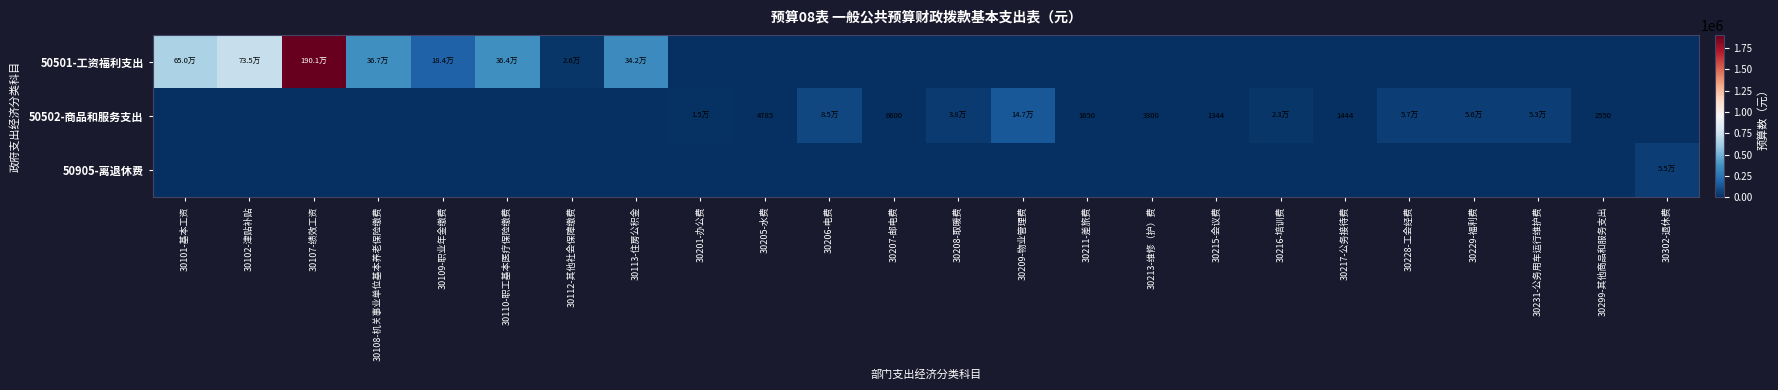

The 50502-商品和服务支出 series shows -90165.2 at 30101-基本工资. True or false?

False